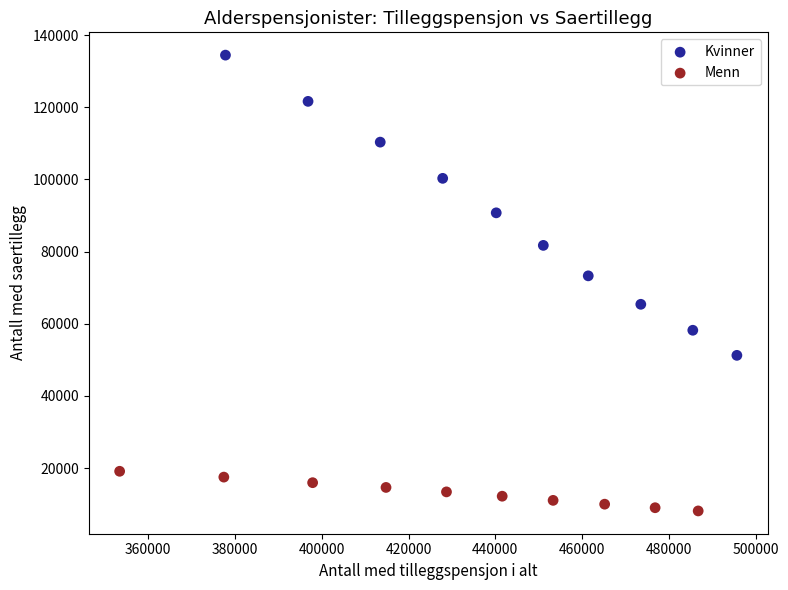

Which series contains the highest Y value?

Kvinner